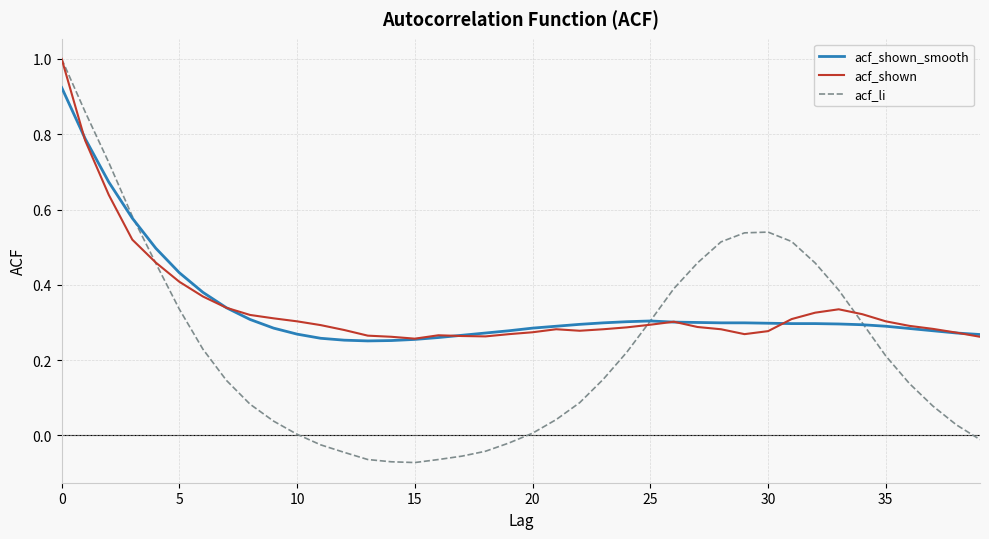

What is the greatest value displayed?

1.0